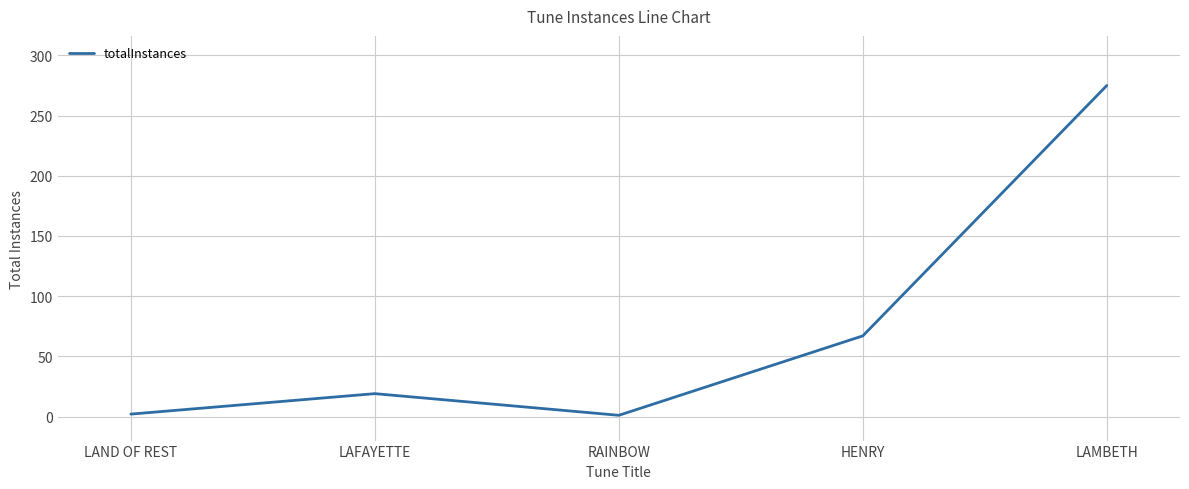

What is the change in value from RAINBOW to LAMBETH?

+274